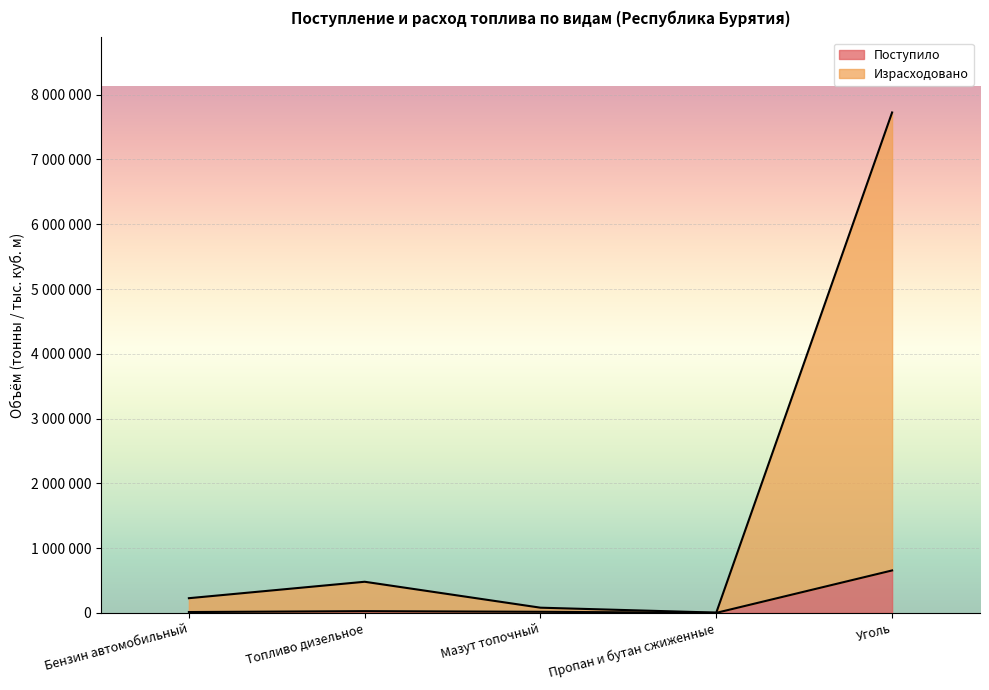

List the labels in order of Поступило value, largest first.

Уголь, Топливо дизельное, Мазут топочный, Бензин автомобильный, Пропан и бутан сжиженные